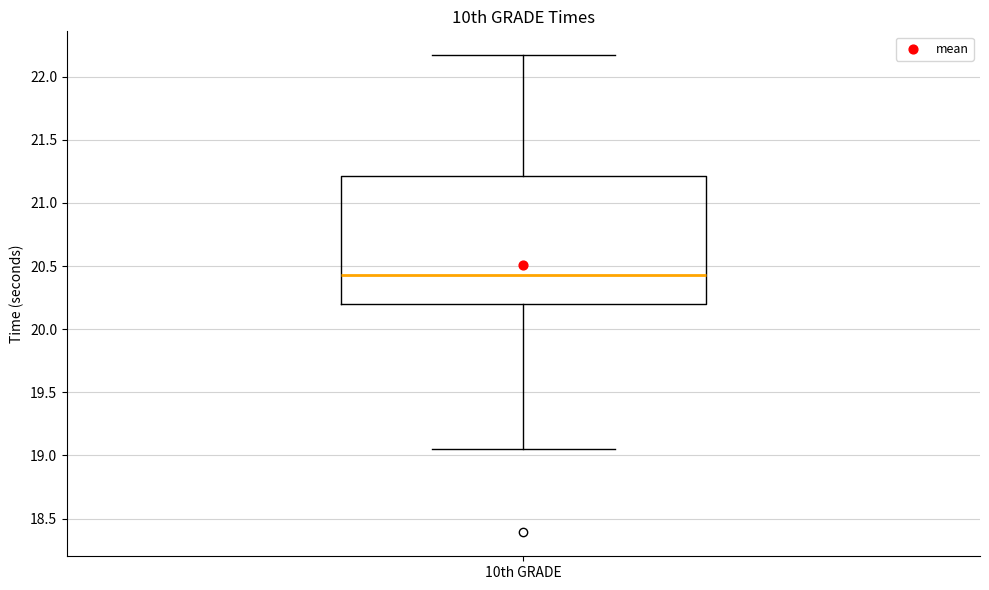

Read this box plot against the y-axis: the position of the median line, the range covered by the box, and the ends of both whiskers. The values are not printed on the chart, so give them approximately, as read against the axis.

median 20.45, box 20.20 to 21.20, whiskers 19.05 to 22.15